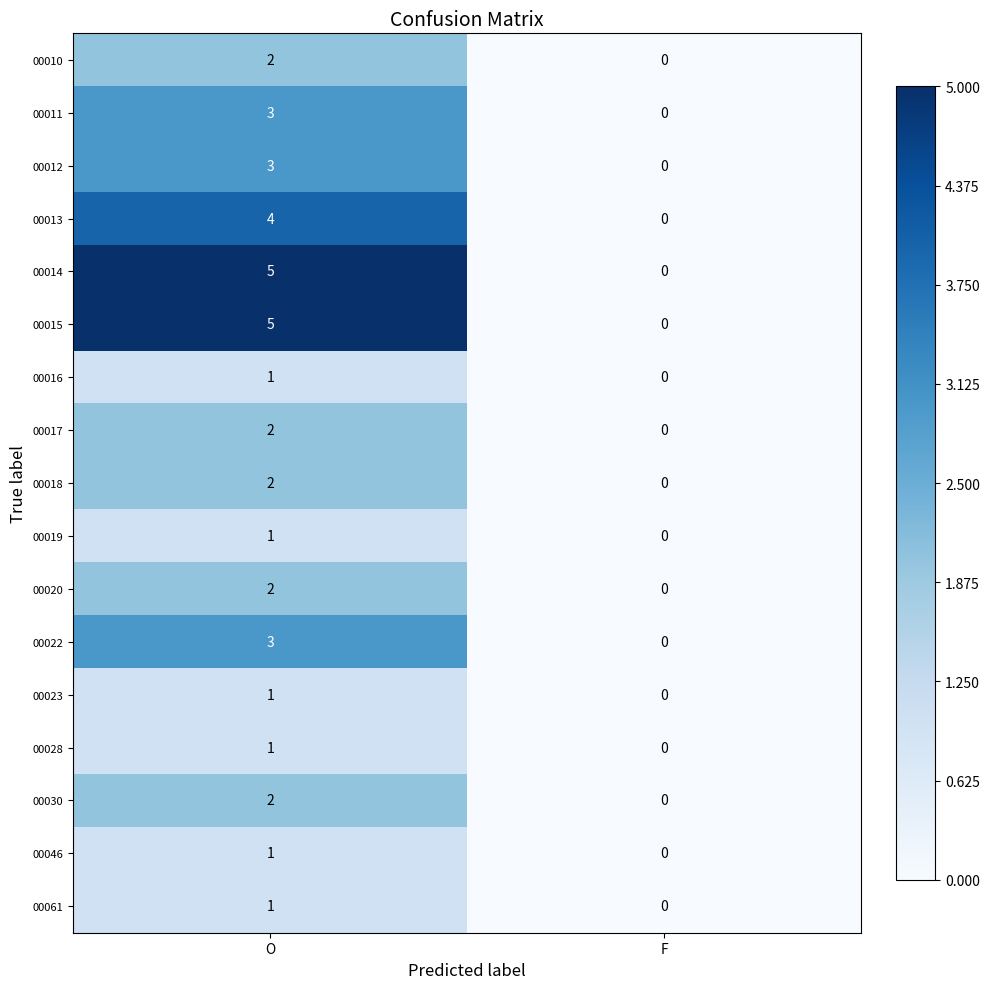

What is the difference between the highest and lowest values at O?

4